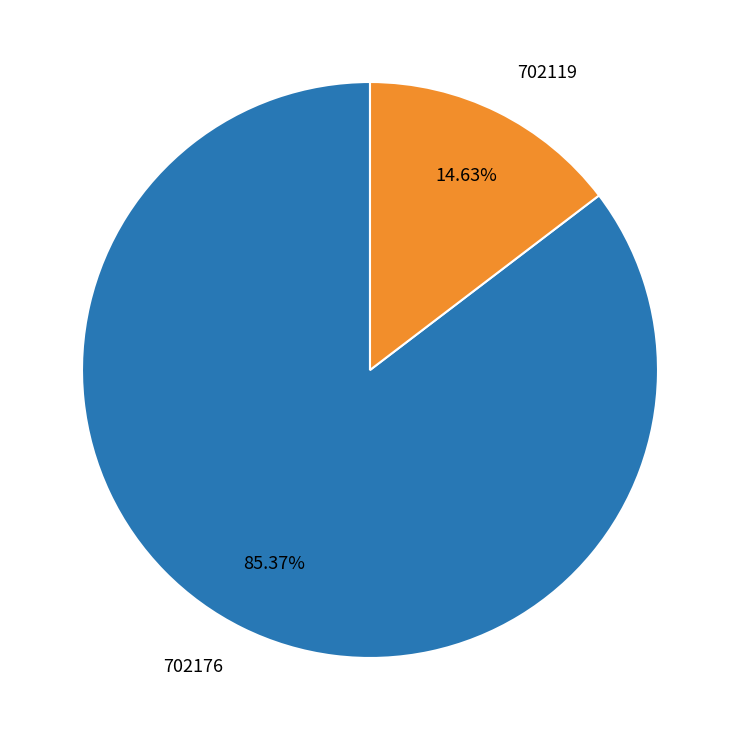

To the nearest percent, what is the difference between the largest and smallest slice percentages?

71%